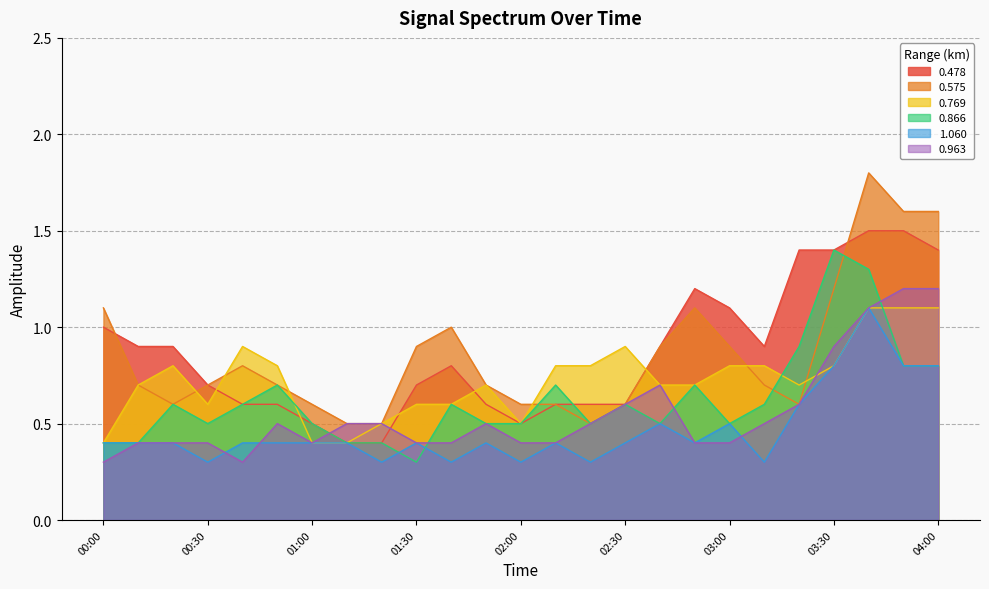

Reading left to right, what are all the values shown in this chart?

0.478: 00:00=1.0	00:10=0.9	00:20=0.9	00:30=0.7	00:40=0.6	00:50=0.6	01:00=0.5	01:10=0.4	01:20=0.4	01:30=0.7	01:40=0.8	01:50=0.6	02:00=0.5	02:10=0.6	02:20=0.6	02:30=0.6	02:40=0.9	02:50=1.2	03:00=1.1	03:10=0.9	03:20=1.4	03:30=1.4	03:40=1.5	03:50=1.5	04:00=1.4
0.575: 00:00=1.1	00:10=0.7	00:20=0.6	00:30=0.7	00:40=0.8	00:50=0.7	01:00=0.6	01:10=0.5	01:20=0.5	01:30=0.9	01:40=1.0	01:50=0.7	02:00=0.6	02:10=0.6	02:20=0.5	02:30=0.6	02:40=0.9	02:50=1.1	03:00=0.9	03:10=0.7	03:20=0.6	03:30=1.2	03:40=1.8	03:50=1.6	04:00=1.6
0.769: 00:00=0.4	00:10=0.7	00:20=0.8	00:30=0.6	00:40=0.9	00:50=0.8	01:00=0.4	01:10=0.4	01:20=0.5	01:30=0.6	01:40=0.6	01:50=0.7	02:00=0.5	02:10=0.8	02:20=0.8	02:30=0.9	02:40=0.7	02:50=0.7	03:00=0.8	03:10=0.8	03:20=0.7	03:30=0.8	03:40=1.1	03:50=1.1	04:00=1.1
0.866: 00:00=0.4	00:10=0.4	00:20=0.6	00:30=0.5	00:40=0.6	00:50=0.7	01:00=0.5	01:10=0.4	01:20=0.4	01:30=0.3	01:40=0.6	01:50=0.5	02:00=0.5	02:10=0.7	02:20=0.5	02:30=0.6	02:40=0.5	02:50=0.7	03:00=0.5	03:10=0.6	03:20=0.9	03:30=1.4	03:40=1.3	03:50=0.8	04:00=0.8
1.060: 00:00=0.4	00:10=0.4	00:20=0.4	00:30=0.3	00:40=0.4	00:50=0.4	01:00=0.4	01:10=0.4	01:20=0.3	01:30=0.4	01:40=0.3	01:50=0.4	02:00=0.3	02:10=0.4	02:20=0.3	02:30=0.4	02:40=0.5	02:50=0.4	03:00=0.5	03:10=0.3	03:20=0.6	03:30=0.8	03:40=1.1	03:50=0.8	04:00=0.8
0.963: 00:00=0.3	00:10=0.4	00:20=0.4	00:30=0.4	00:40=0.3	00:50=0.5	01:00=0.4	01:10=0.5	01:20=0.5	01:30=0.4	01:40=0.4	01:50=0.5	02:00=0.4	02:10=0.4	02:20=0.5	02:30=0.6	02:40=0.7	02:50=0.4	03:00=0.4	03:10=0.5	03:20=0.6	03:30=0.9	03:40=1.1	03:50=1.2	04:00=1.2